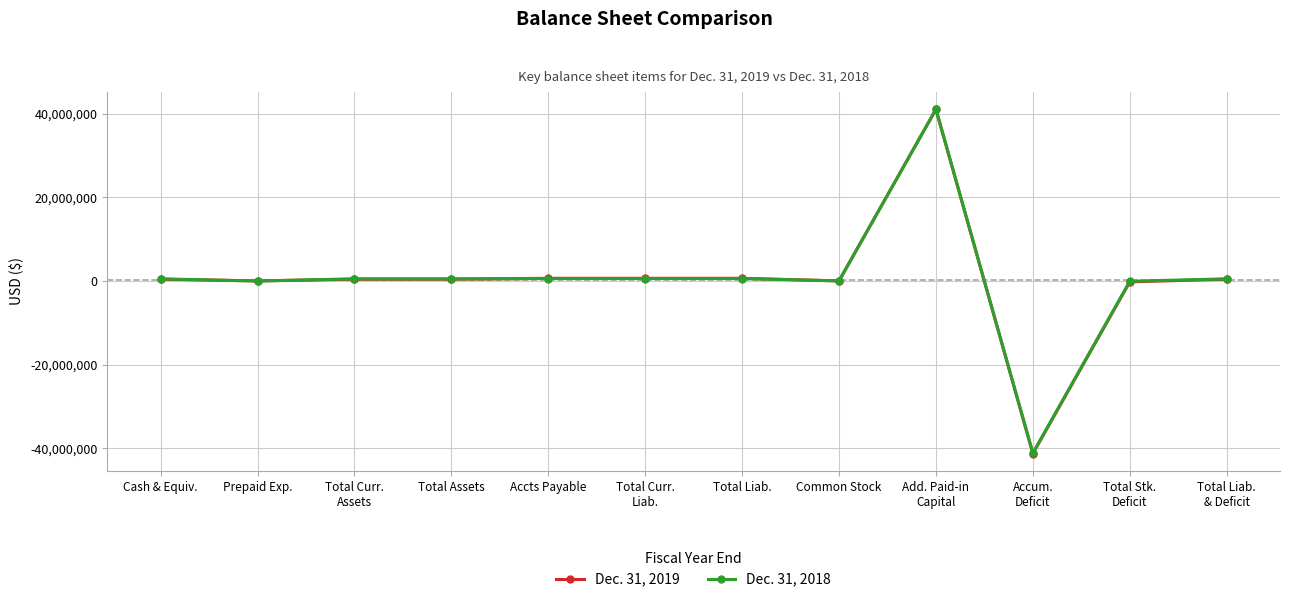

What is the minimum value for Dec. 31, 2018?

-41151958